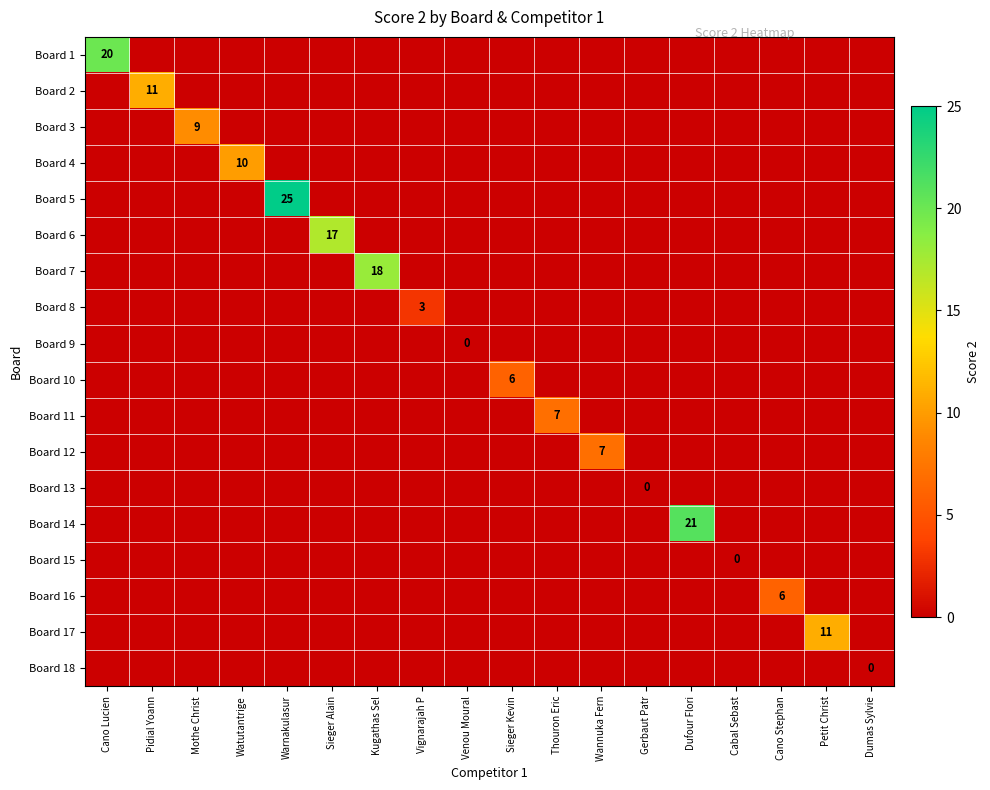

The Board 14 series shows 0 at Cano Stephan. True or false?

True